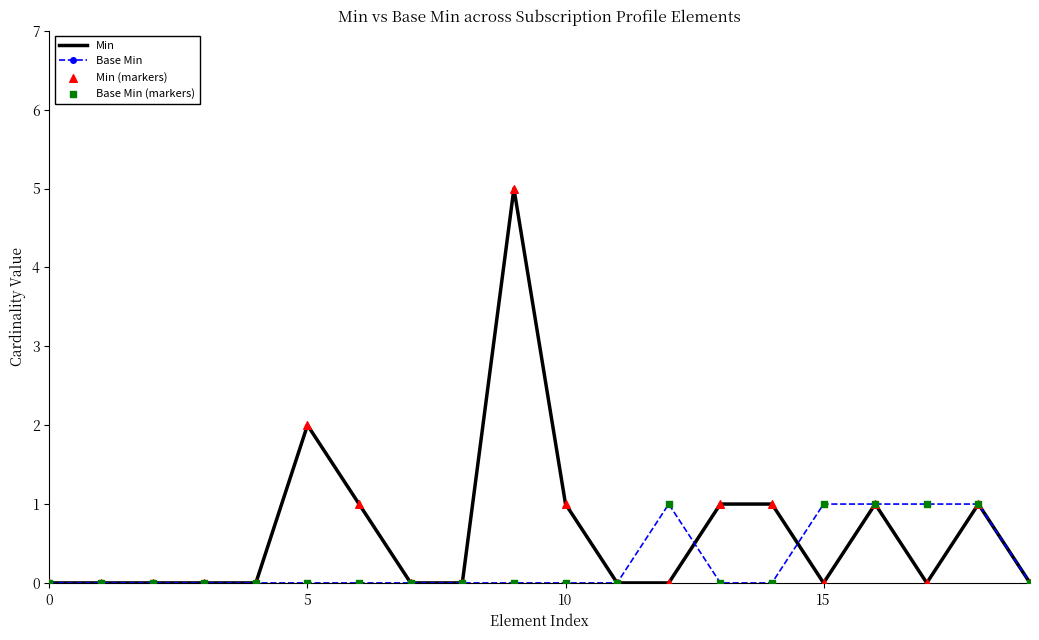

Which series has the largest total across all categories?

Min